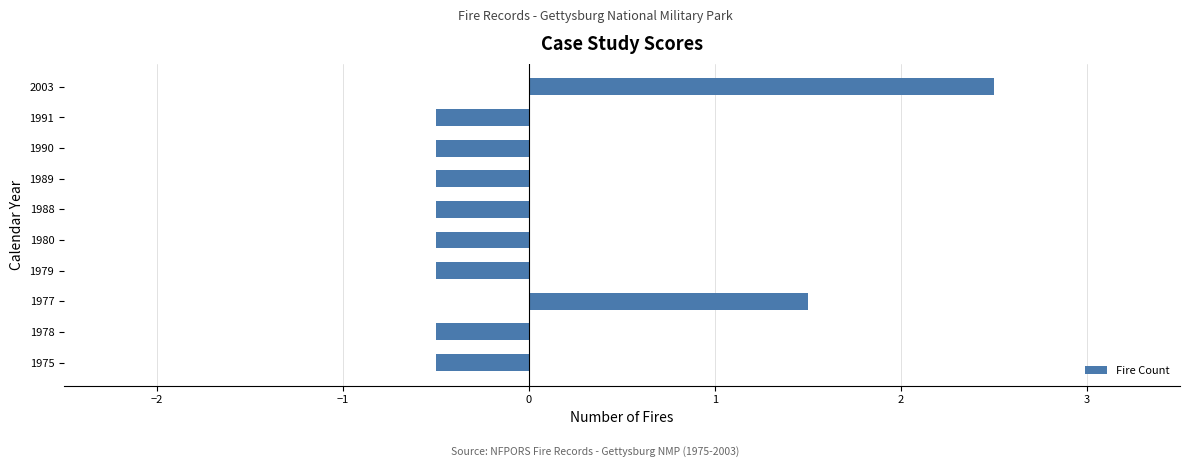

Count the number of categories in the chart.

10